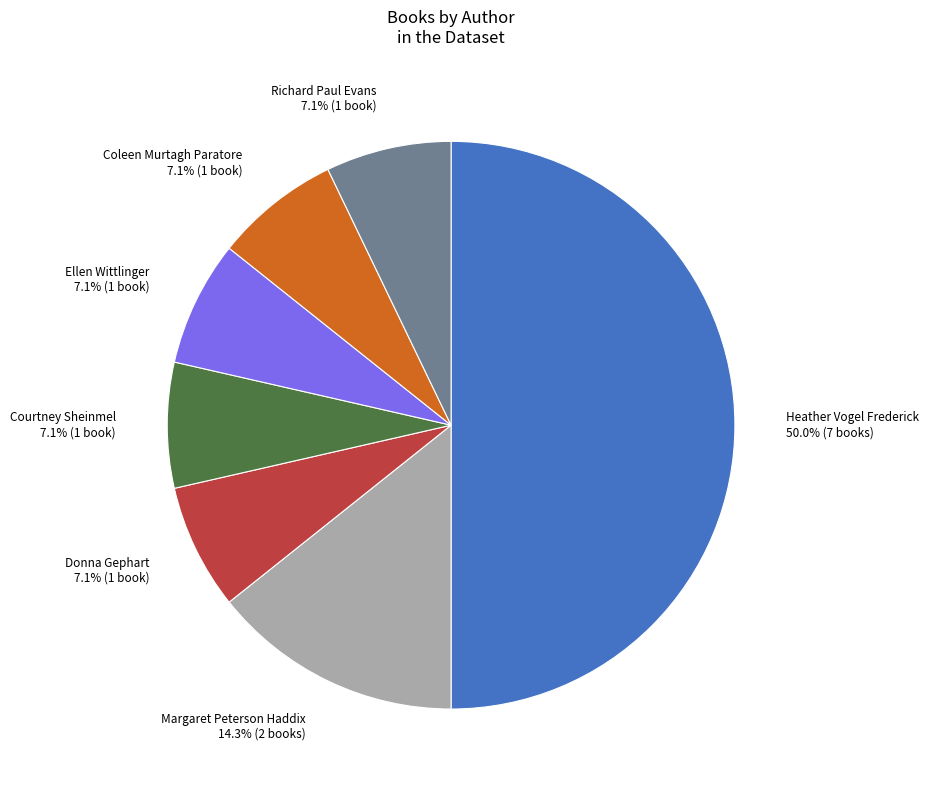

To the nearest percent, what is the difference between the largest and smallest slice percentages?

43%